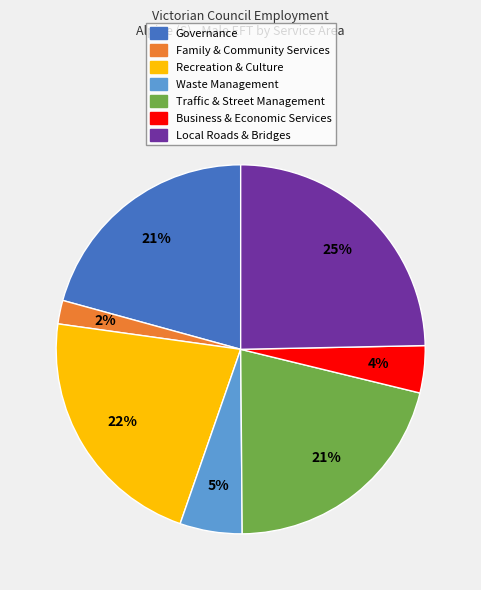

Does any single category account for the majority?

No